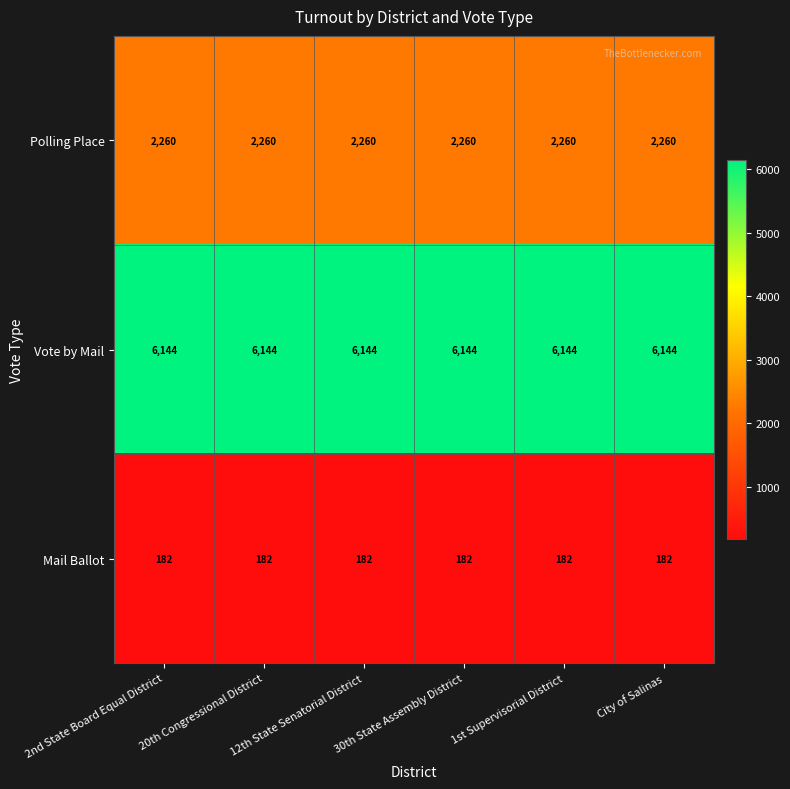

How many series are shown in this chart?

3